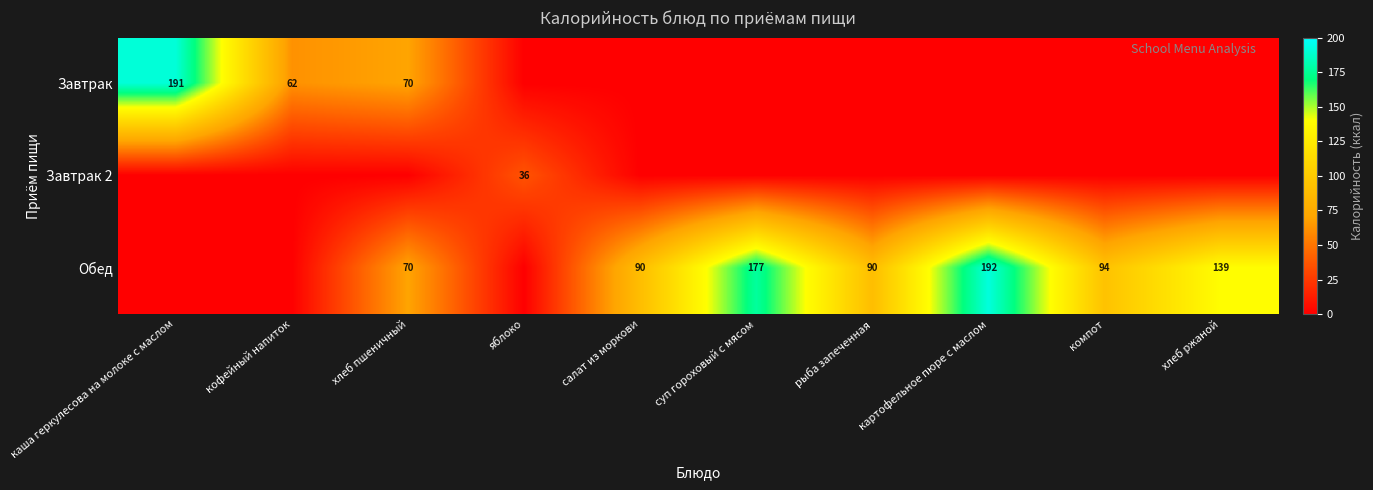

What is the difference between the Обед values at рыба запеченная and суп гороховый с мясом?

87